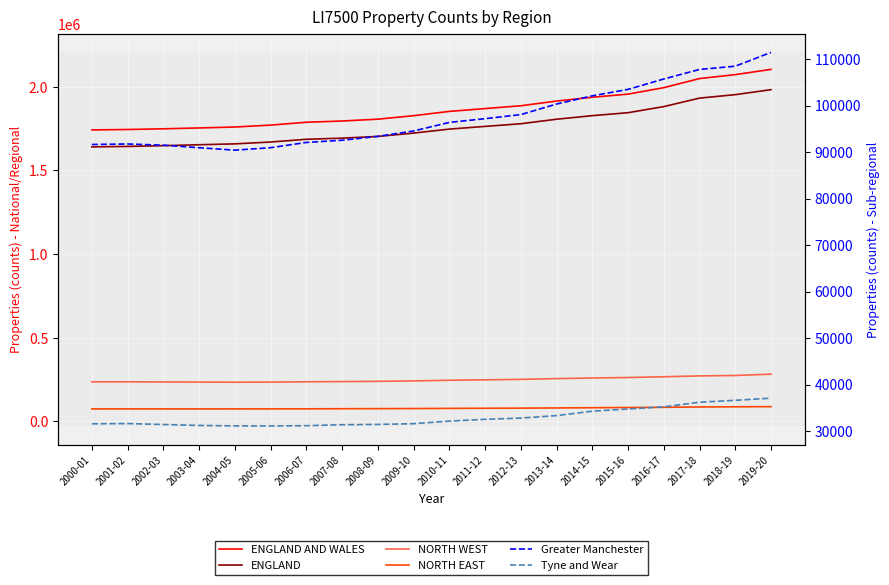

True or false: NORTH WEST and ENGLAND AND WALES intersect in this chart.

False